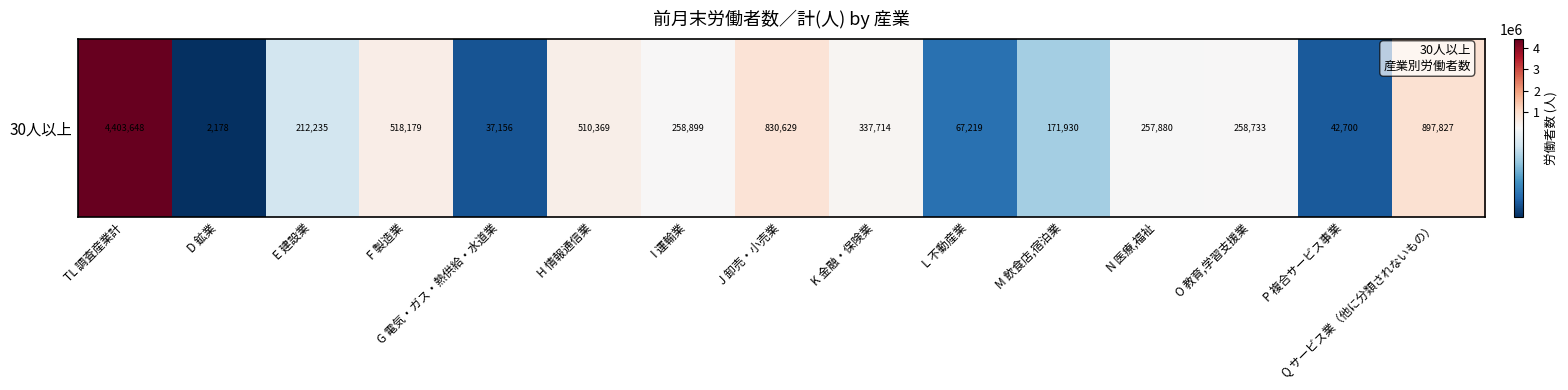

What is the maximum value shown in the chart?

4403648